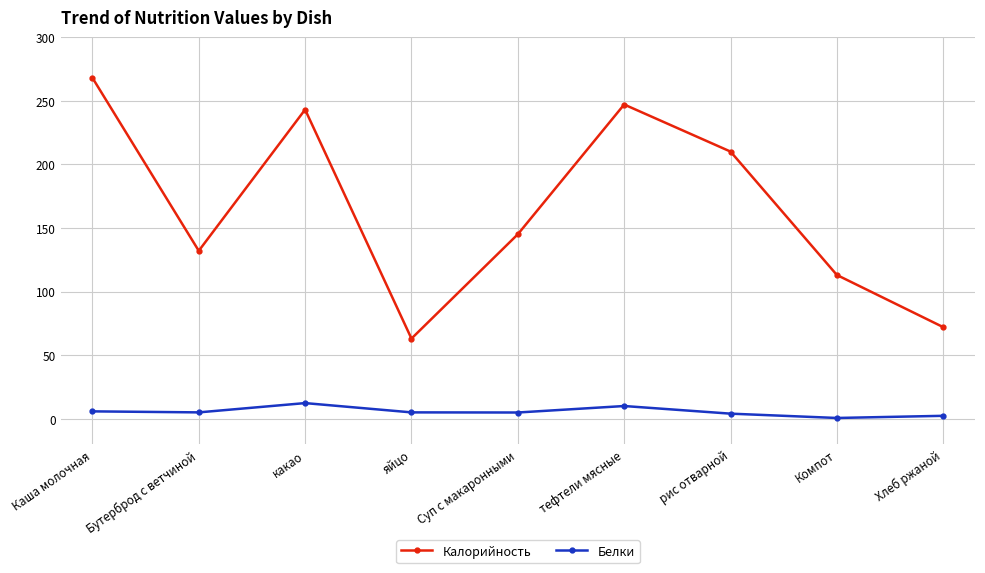

What is the value of the Калорийность point at the 8th from the left?

113.0